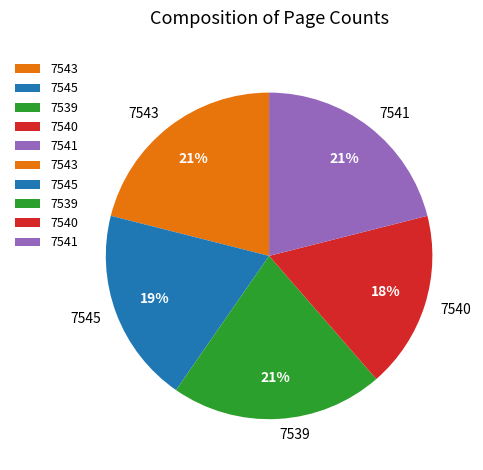

Which slice is the smallest?

7540